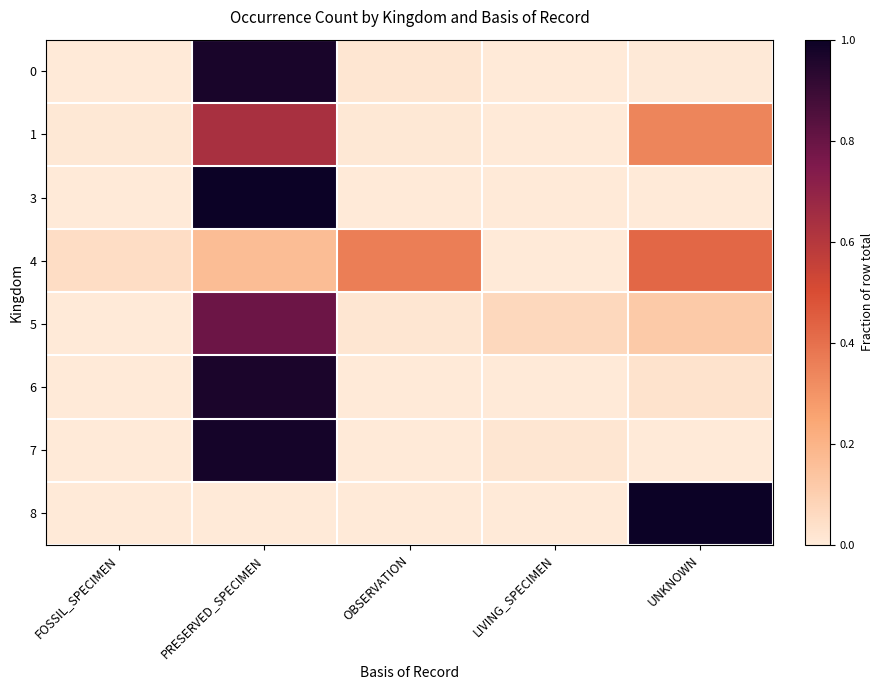

How many data points does each series have?

5